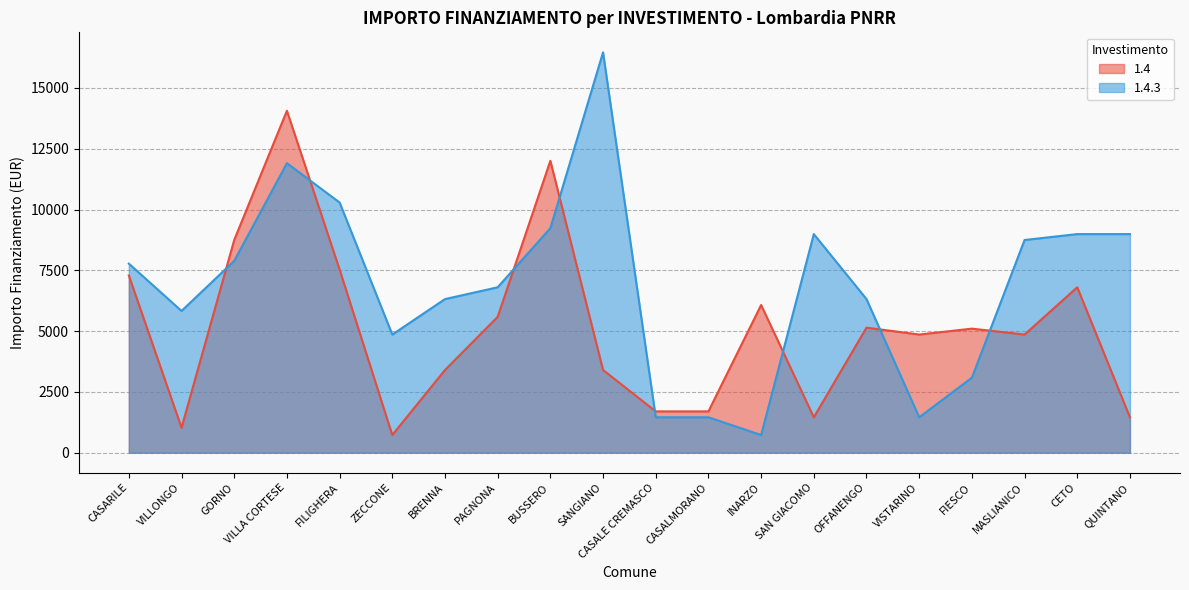

What is the smallest value displayed?

729